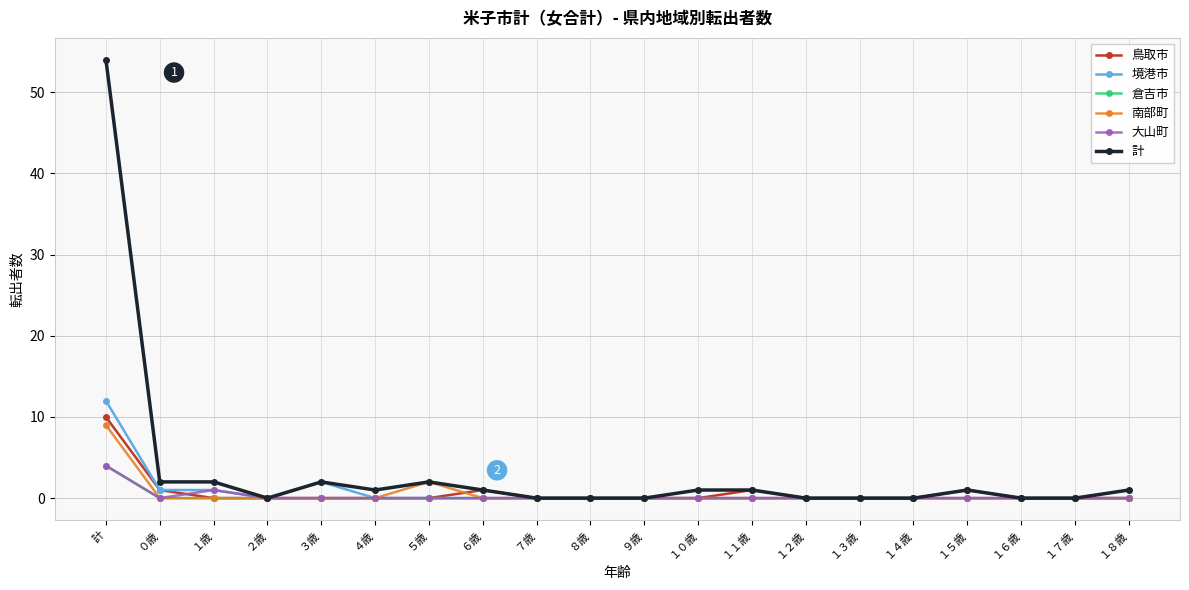

True or false: 計 has more than 1 points higher than both neighbors.

True